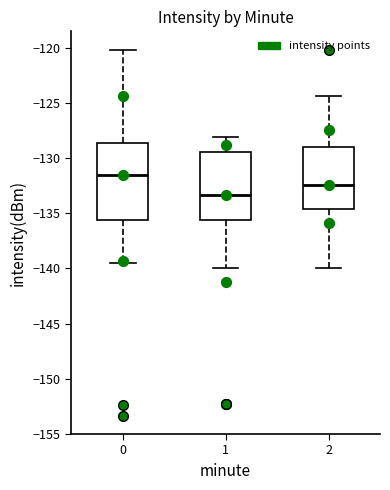

Comparing the boxes themselves (not the whiskers), which one is the tallest?

0